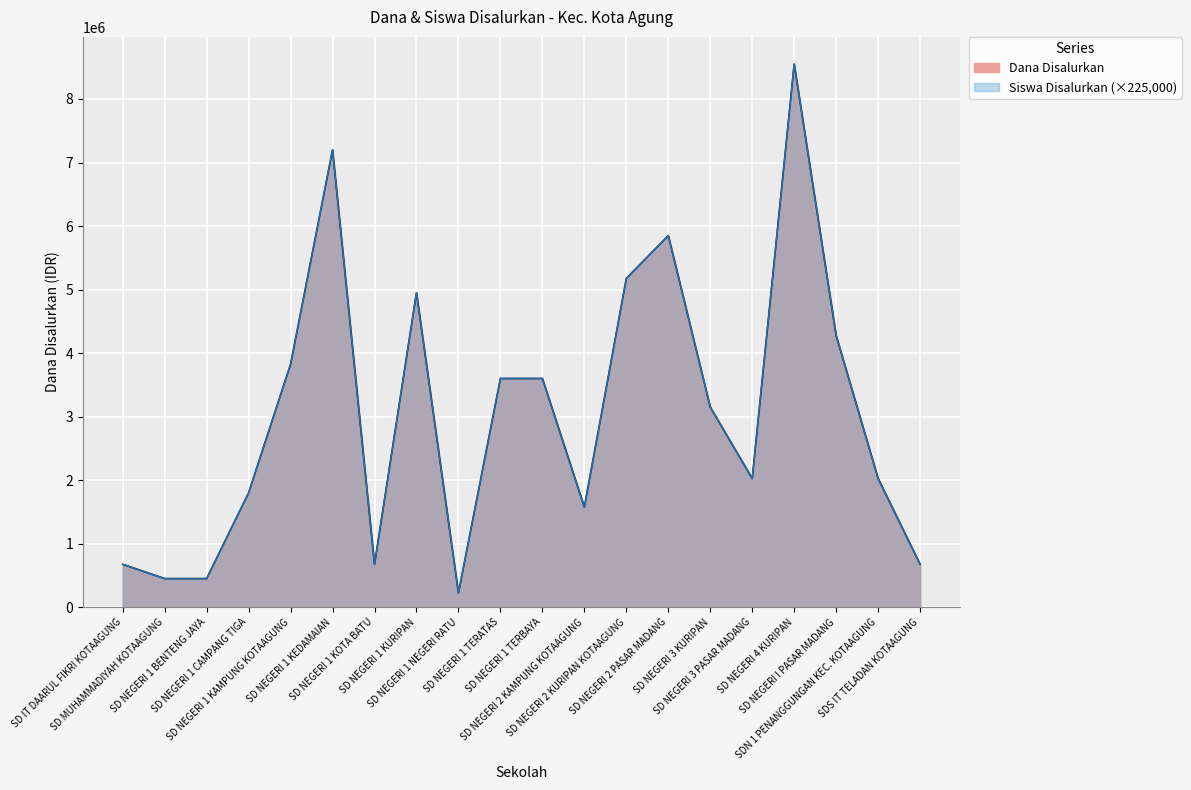

Where is Dana Disalurkan nearest to the value 4387500?

SD NEGERI I PASAR MADANG